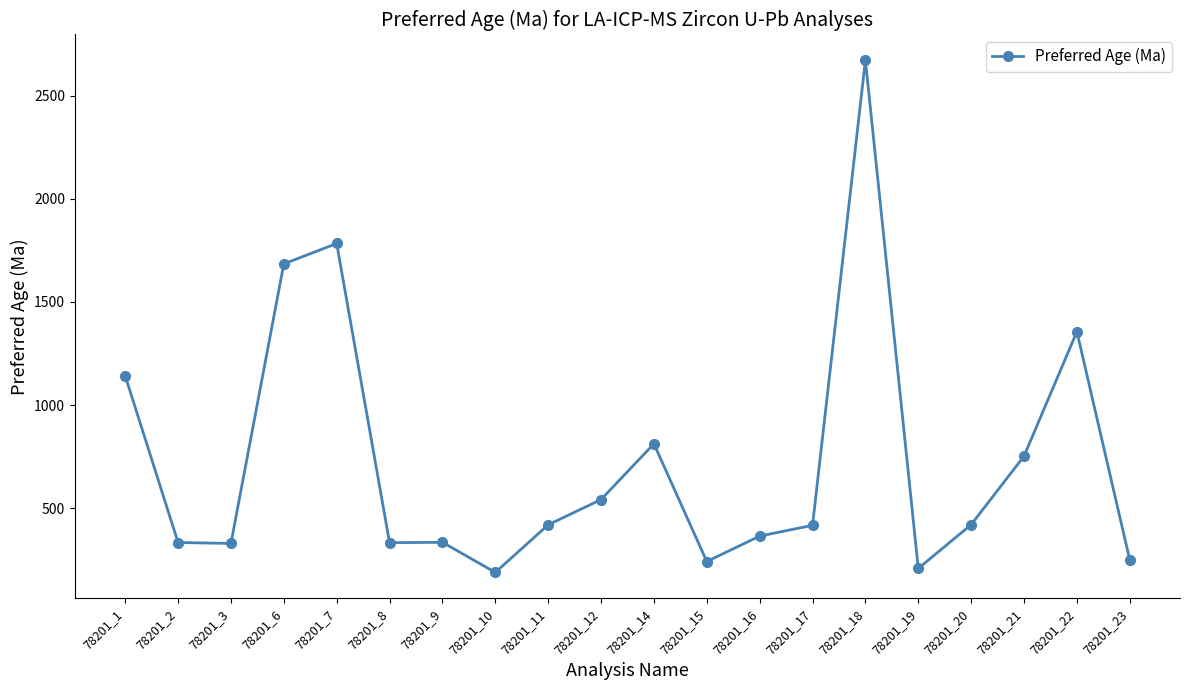

True or false: the data shows 541.3 at 78201_12.

True